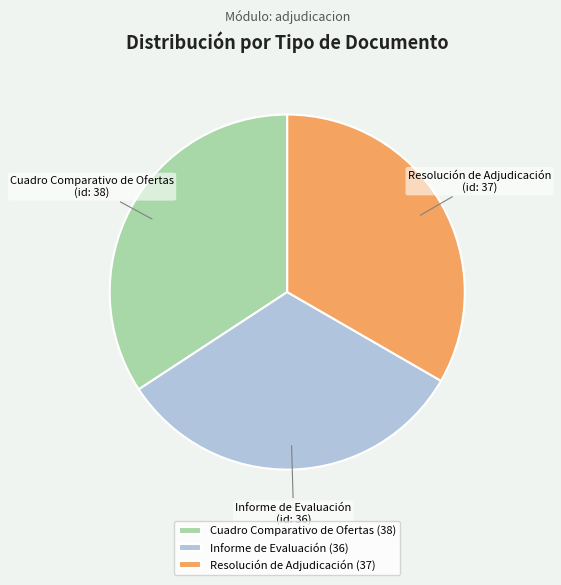

Is it true that Cuadro Comparativo de Ofertas is 34% of the pie?

True